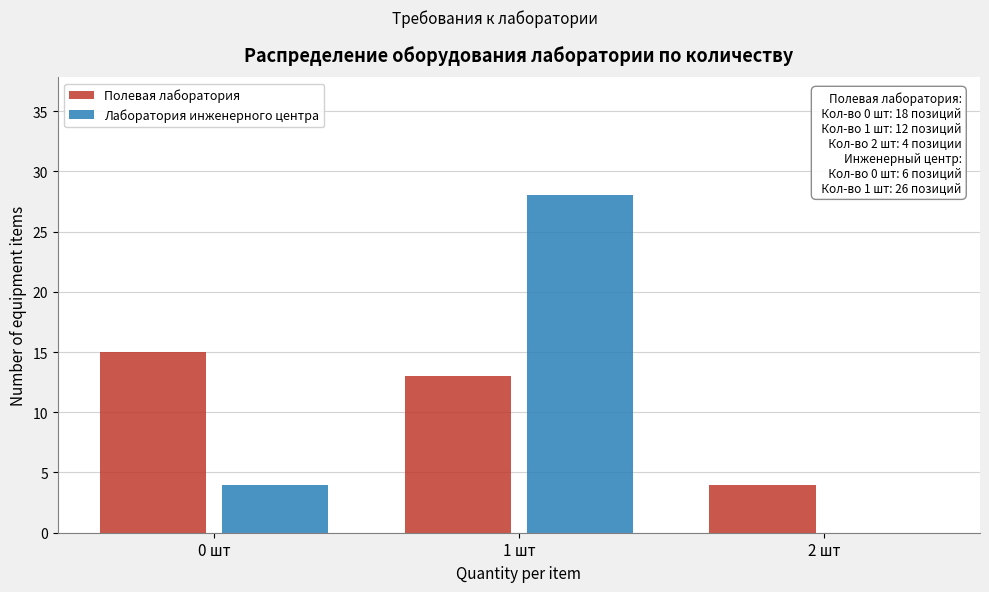

Reading left to right, transcribe all the data shown in this chart.

Полевая лаборатория: 0 шт=15	1 шт=13	2 шт=4
Лаборатория инженерного центра: 0 шт=4	1 шт=28	2 шт=0